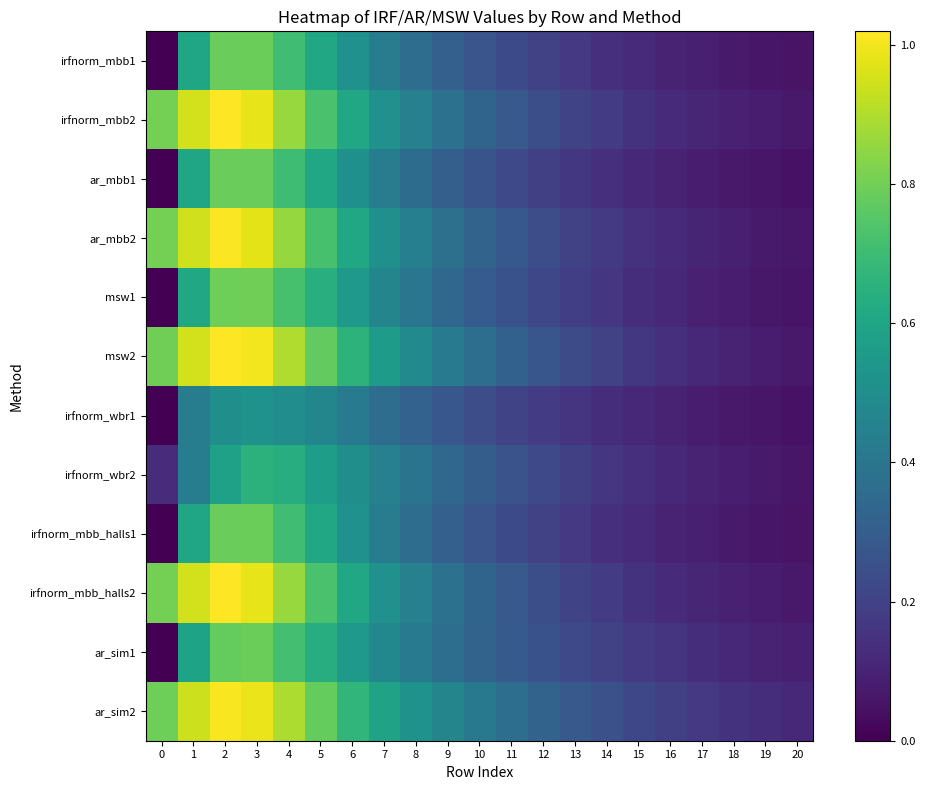

How many distinct data groups are displayed?

12